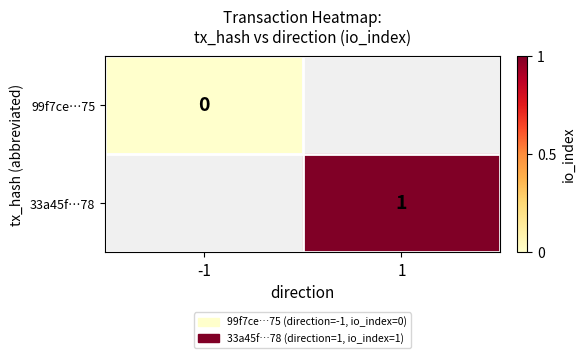

True or false: 33a45f…78 has a value of 1.6 at 1.

False